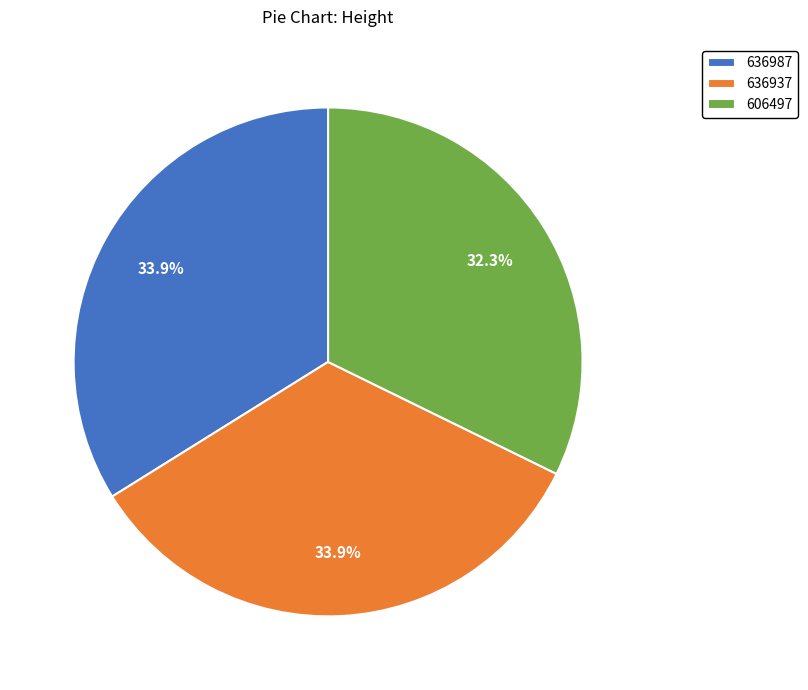

True or false: 636987 accounts for 39% of the total.

False